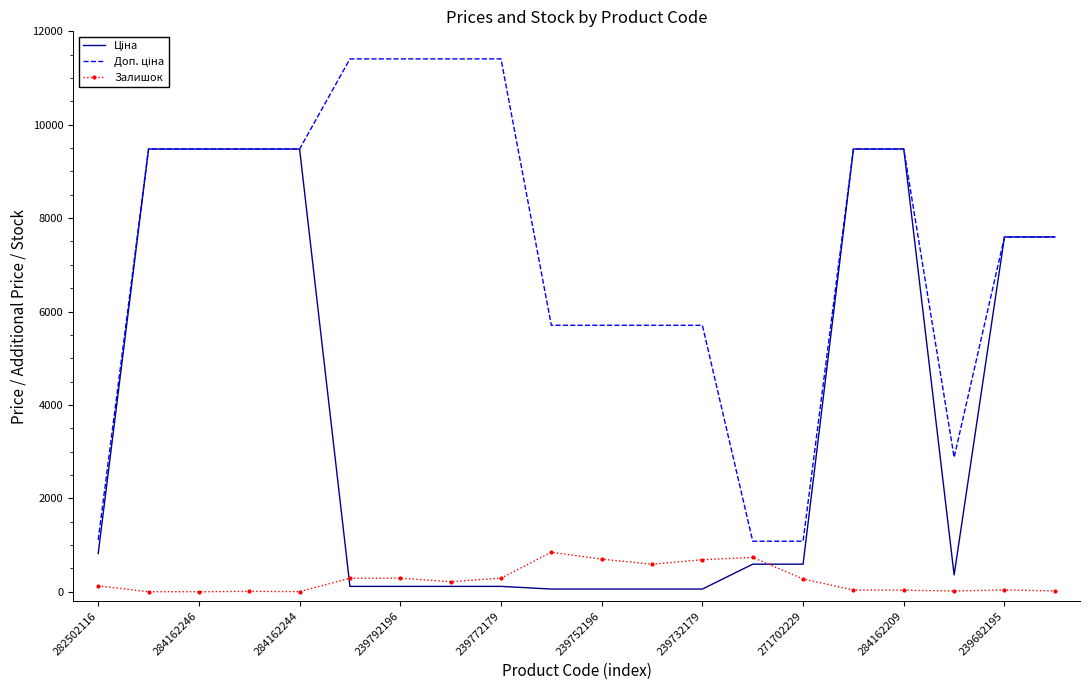

What is the greatest value displayed?

11410.0